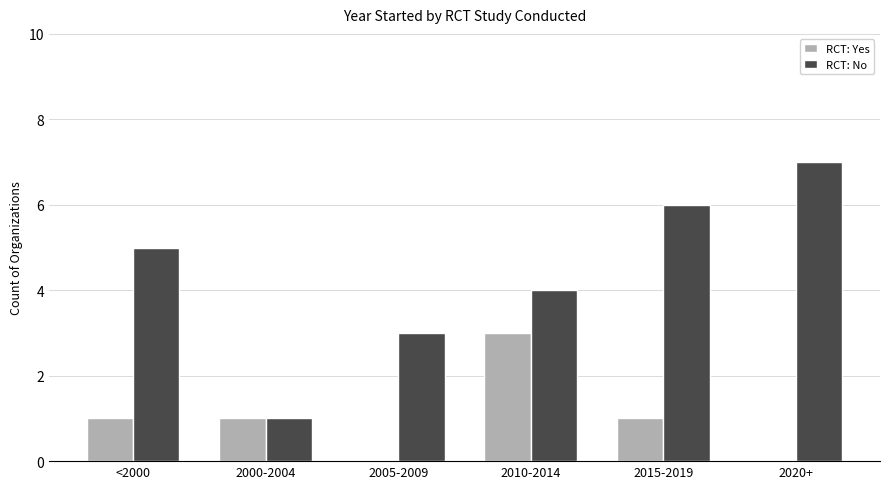

The value of RCT: Yes at 2000-2004 is 1. True or false?

True